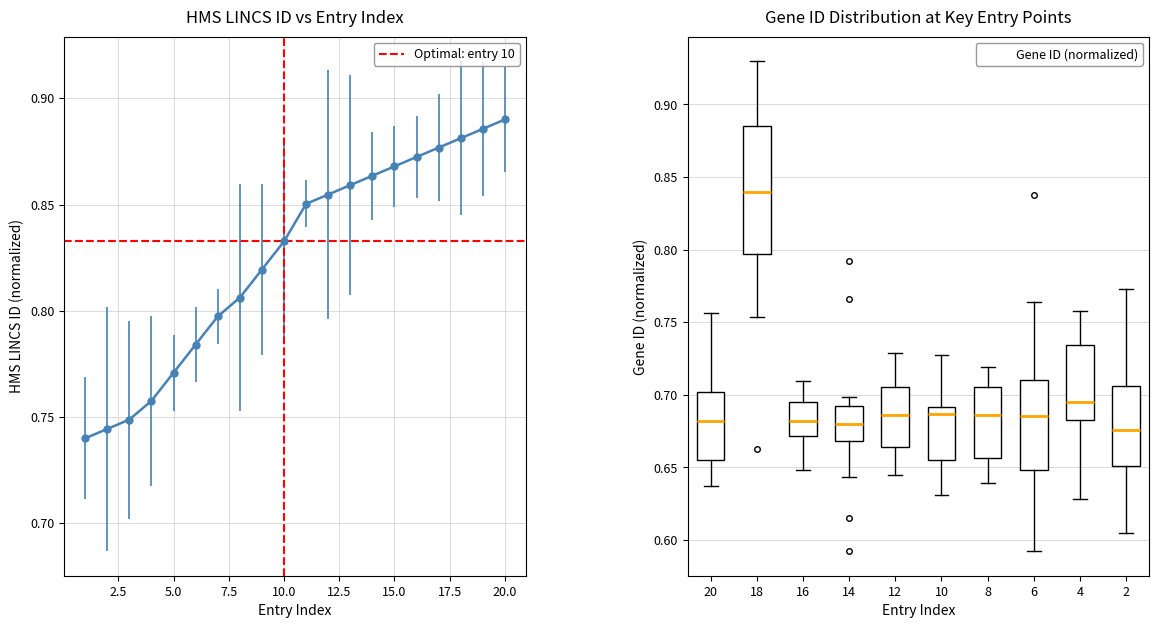

Count the values in the range 0 to 1.

20